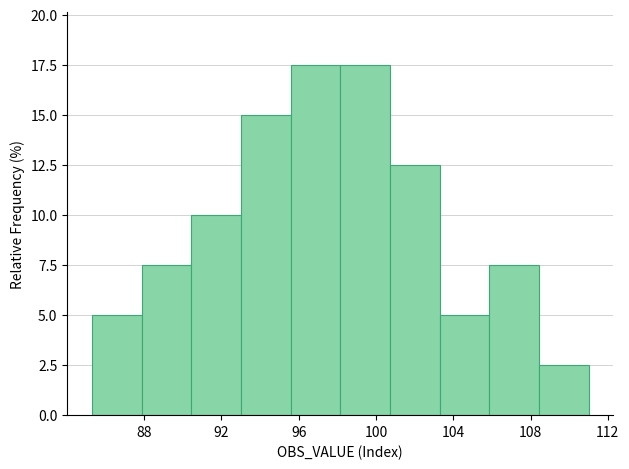

How tall is the bar that spans 98.0 to 100.5 on the x-axis? Neither the bar edges nor the heights are printed on the chart, so give them approximately, as read against the axes.

17.5